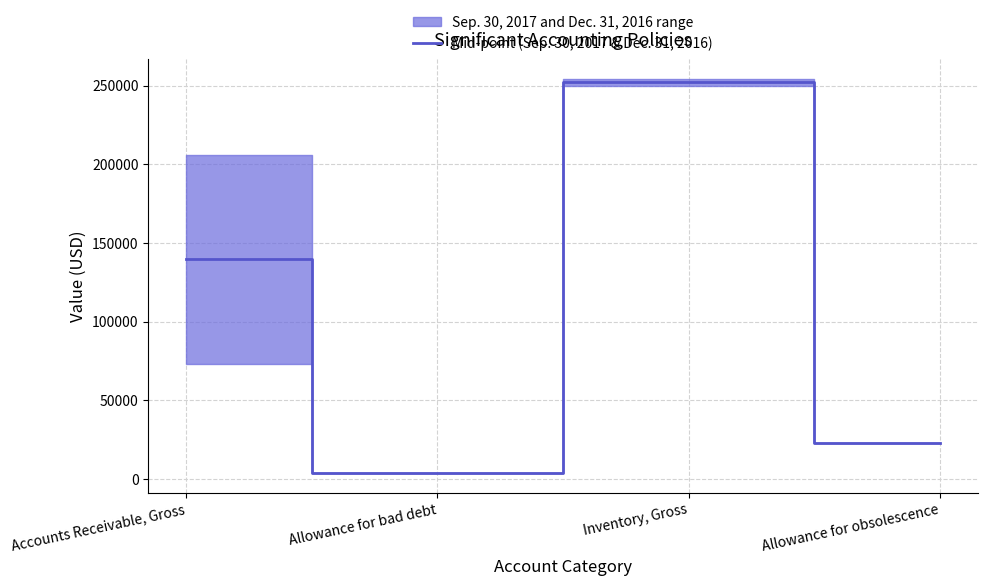

At which category does the chart reach its minimum across all series?

Allowance for bad debt